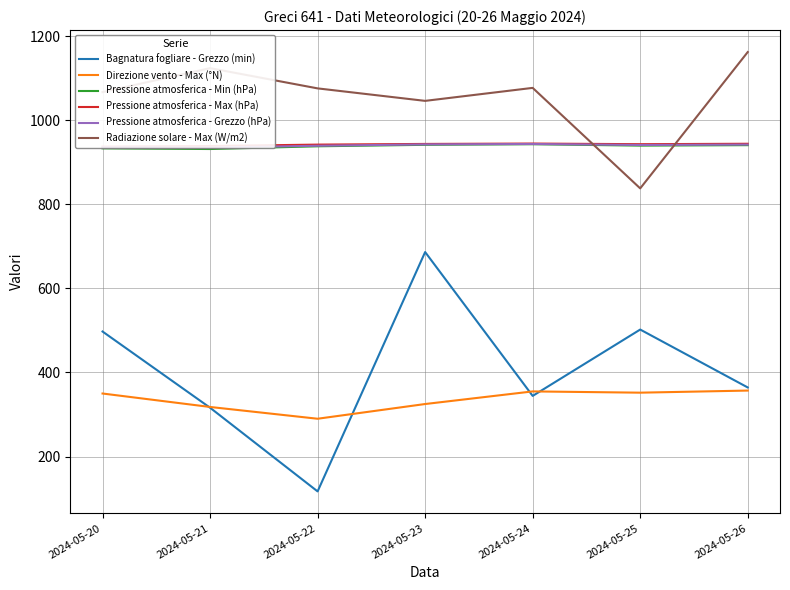

What is the lowest value of the Bagnatura fogliare - Grezzo (min) series?

117.2